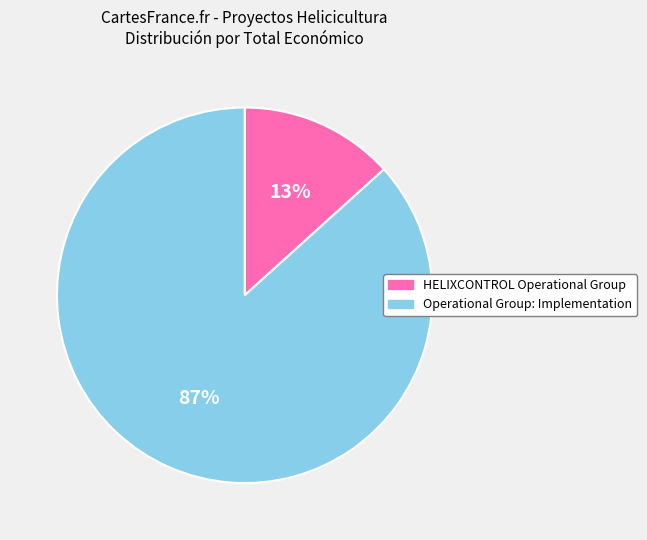

Which has a higher value, Operational Group: Implementation or HELIXCONTROL Operational Group?

Operational Group: Implementation